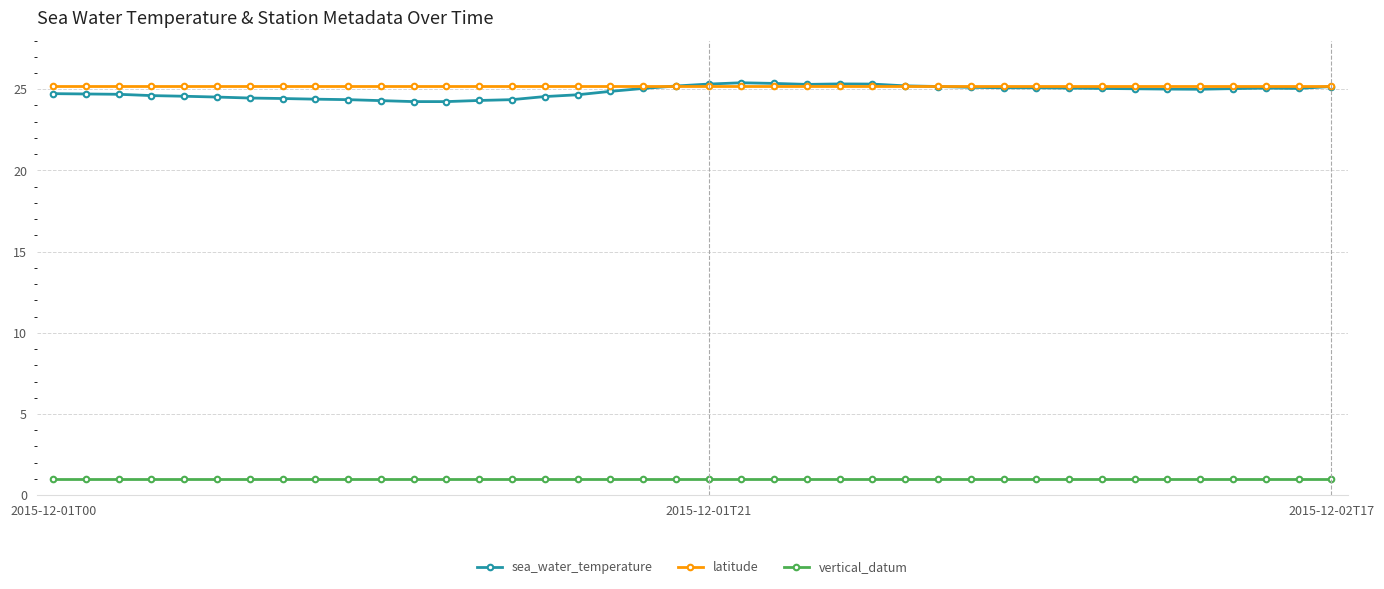

Which series has the largest range (max minus min)?

sea_water_temperature